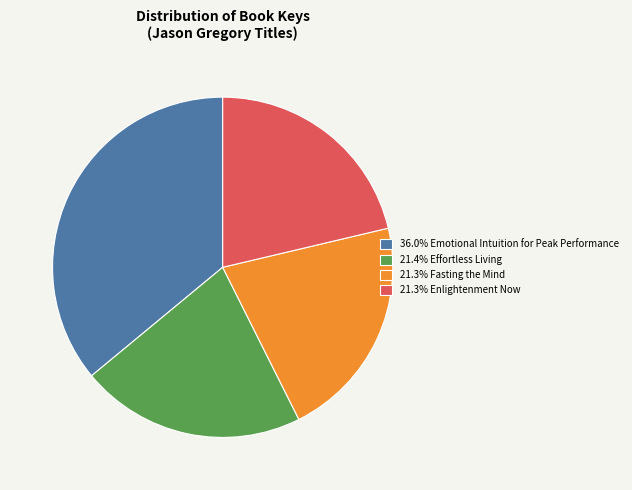

How many slices are in this pie chart?

4